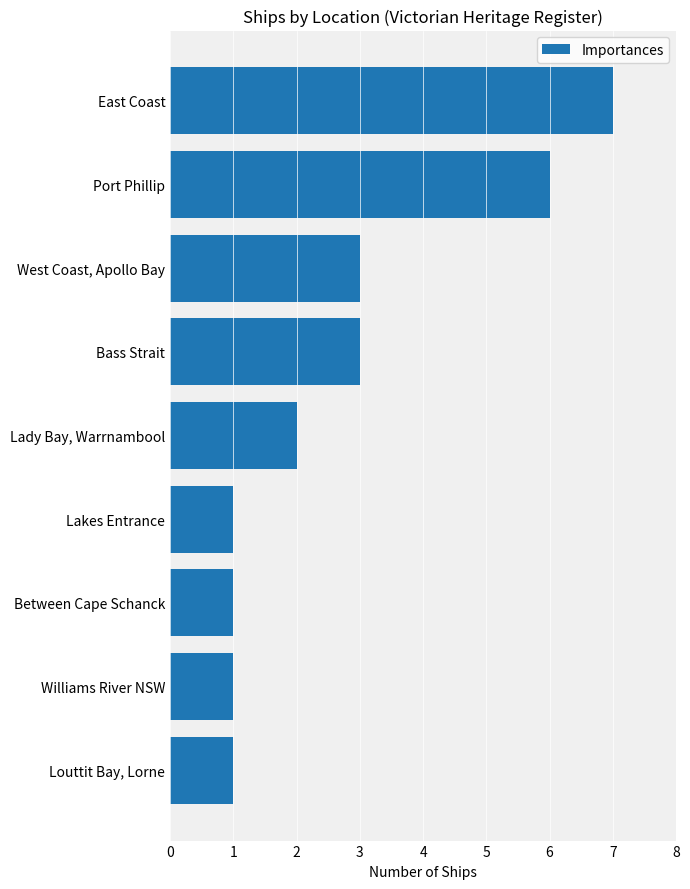

What value does the data have at East Coast?

7